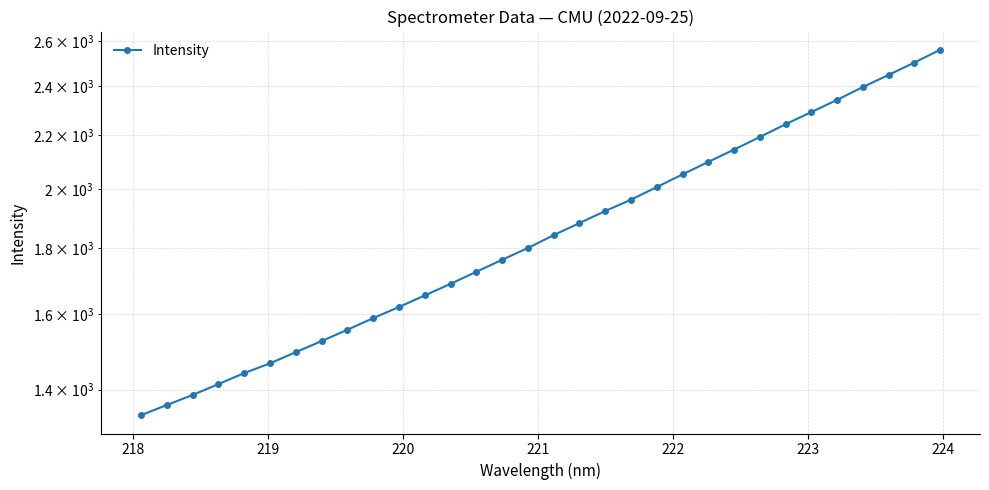

Reading left to right, transcribe all the data shown in this chart.

1337.7	1362.2	1386.9	1413.8	1441.8	1466.9	1496.4	1526.0	1557.1	1589.5	1621.3	1654.9	1689.4	1725.9	1763.0	1800.5	1842.0	1881.9	1922.5	1961.7	2006.1	2051.8	2097.8	2144.3	2192.6	2243.0	2291.8	2342.0	2396.1	2448.1	2502.4	2559.8